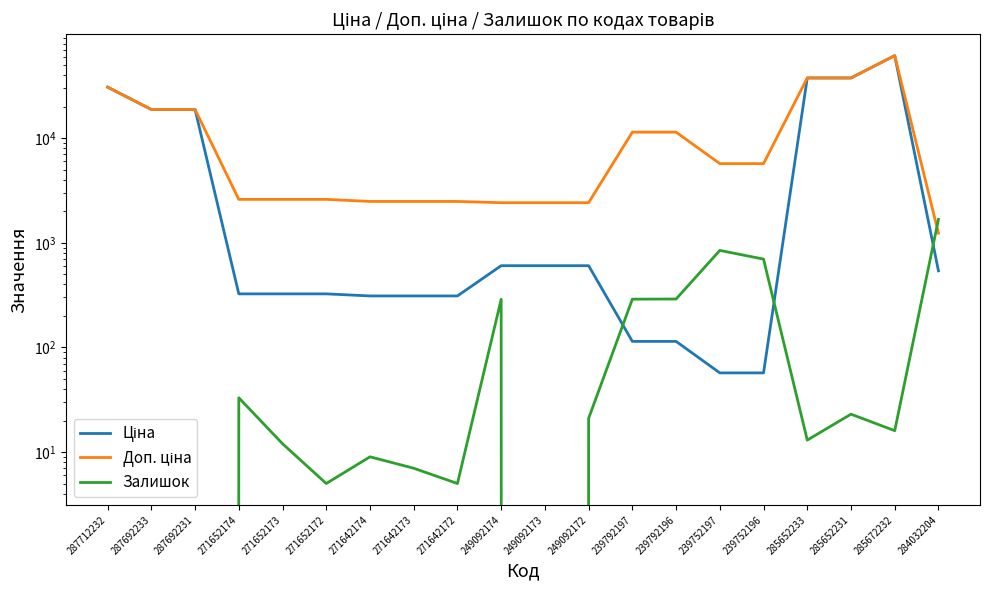

Between 271652174 and 239792196, which is larger?

271652174